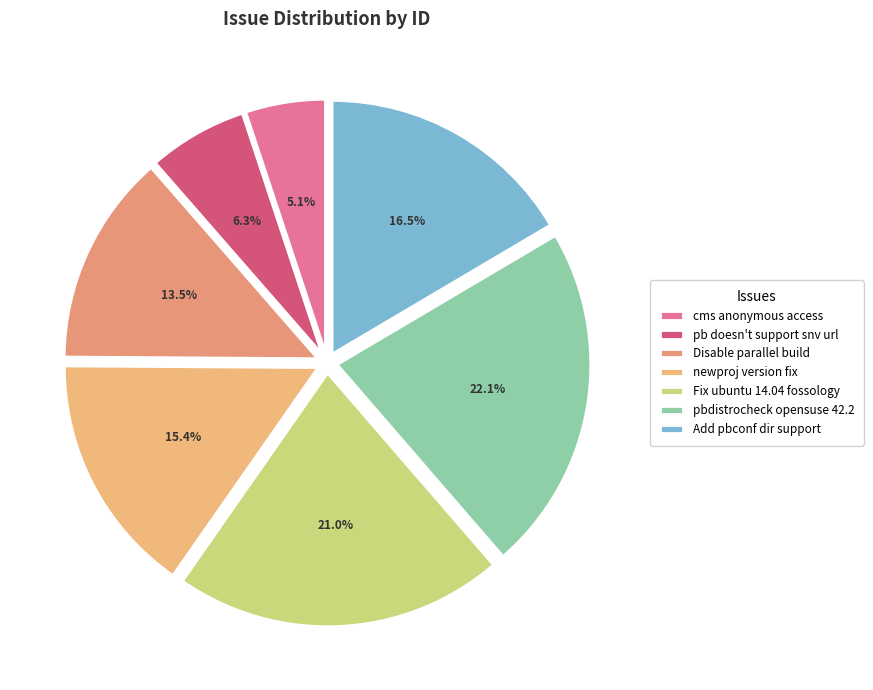

Count the number of slices in the pie.

7